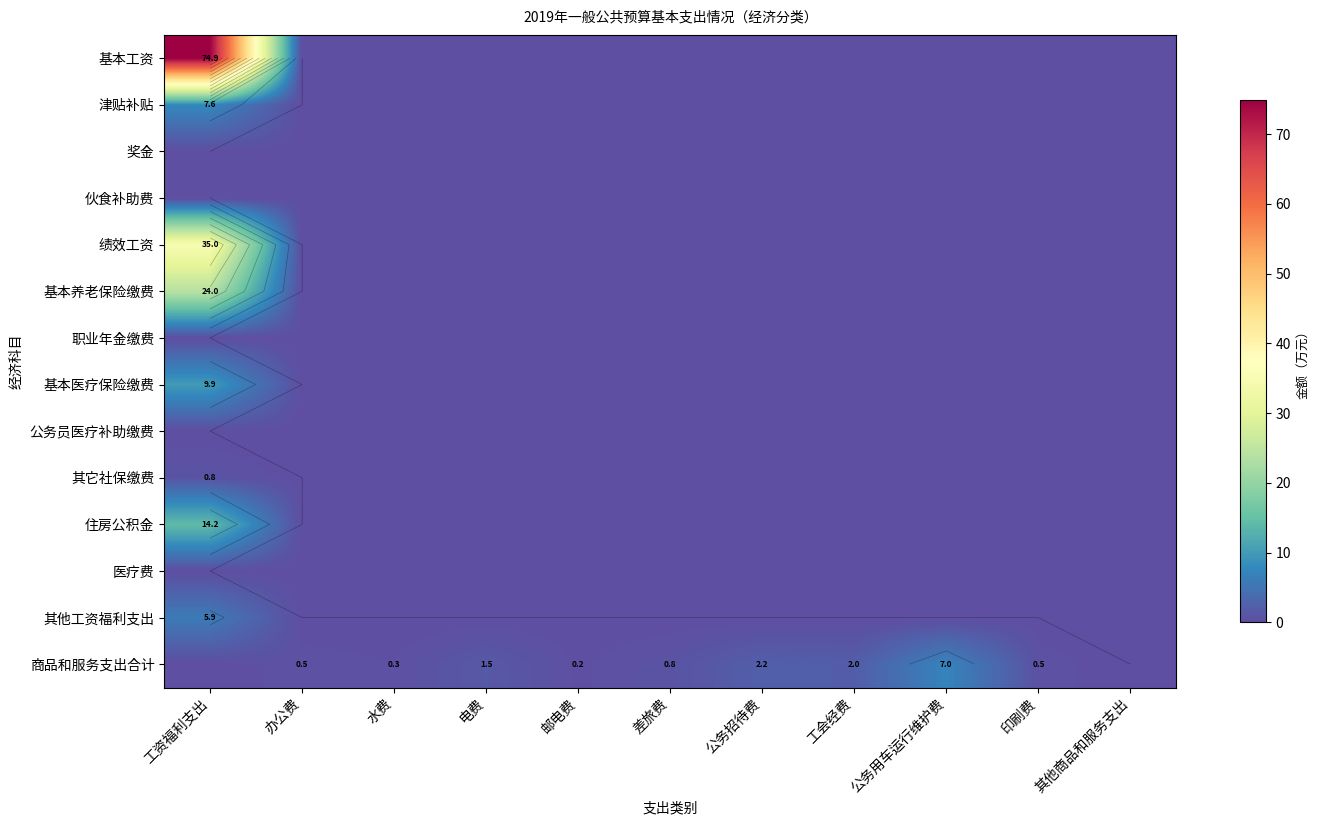

At which label does 职业年金缴费 reach its peak?

工资福利支出